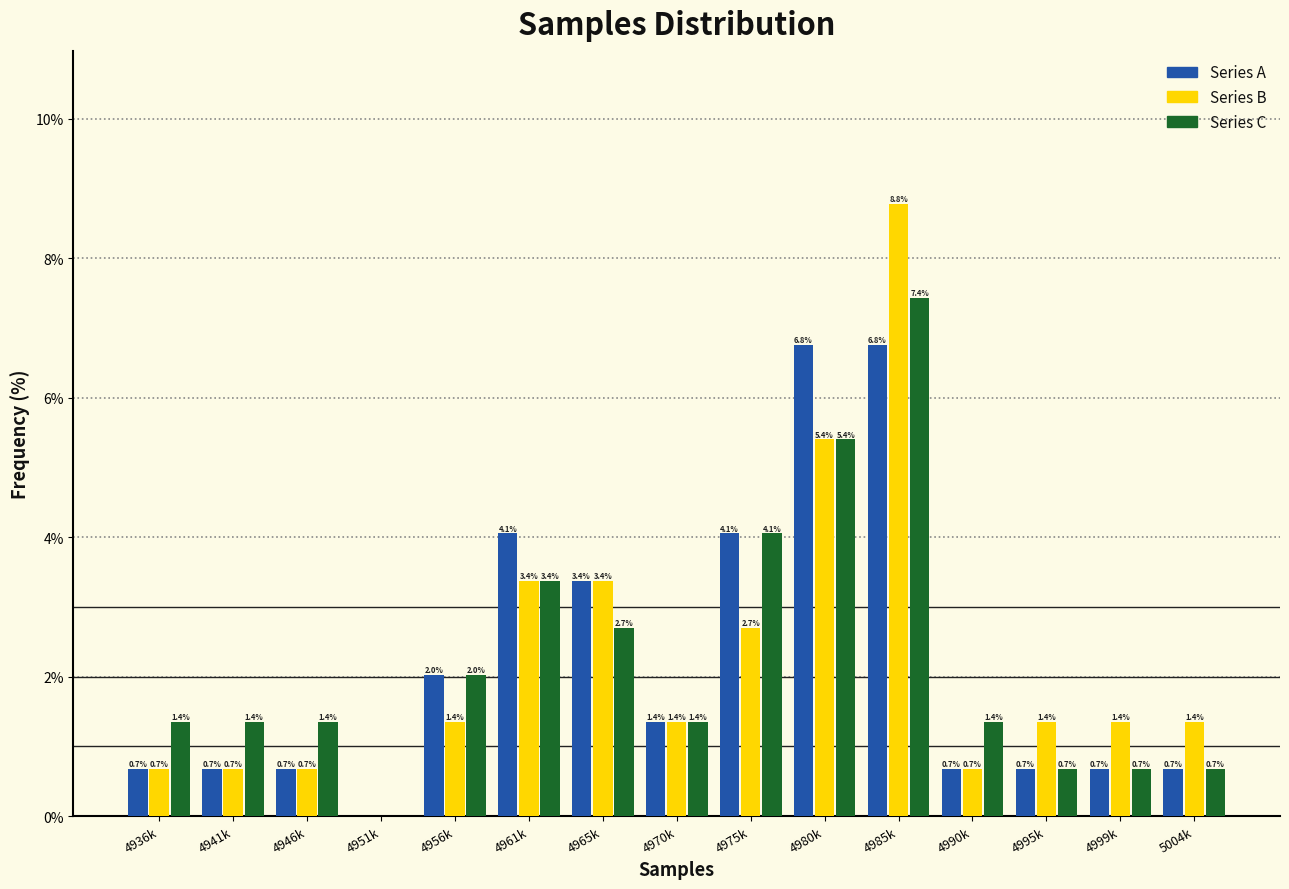

Reading left to right, extract all data points from this chart.

Series A: 4936k=0.7	4941k=0.7	4946k=0.7	4951k=0.0	4956k=2.0	4961k=4.1	4965k=3.4	4970k=1.4	4975k=4.1	4980k=6.8	4985k=6.8	4990k=0.7	4995k=0.7	4999k=0.7	5004k=0.7
Series B: 4936k=0.7	4941k=0.7	4946k=0.7	4951k=0.0	4956k=1.4	4961k=3.4	4965k=3.4	4970k=1.4	4975k=2.7	4980k=5.4	4985k=8.8	4990k=0.7	4995k=1.4	4999k=1.4	5004k=1.4
Series C: 4936k=1.4	4941k=1.4	4946k=1.4	4951k=0.0	4956k=2.0	4961k=3.4	4965k=2.7	4970k=1.4	4975k=4.1	4980k=5.4	4985k=7.4	4990k=1.4	4995k=0.7	4999k=0.7	5004k=0.7